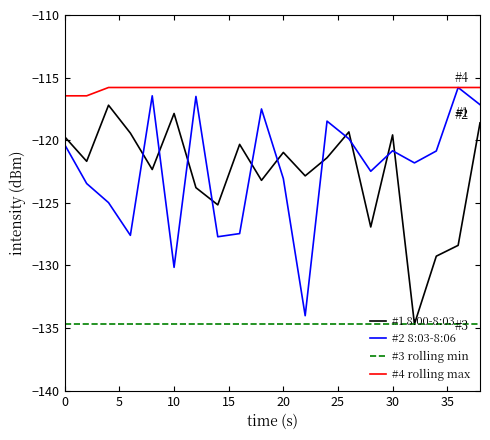

How many lines are shown in the chart?

4